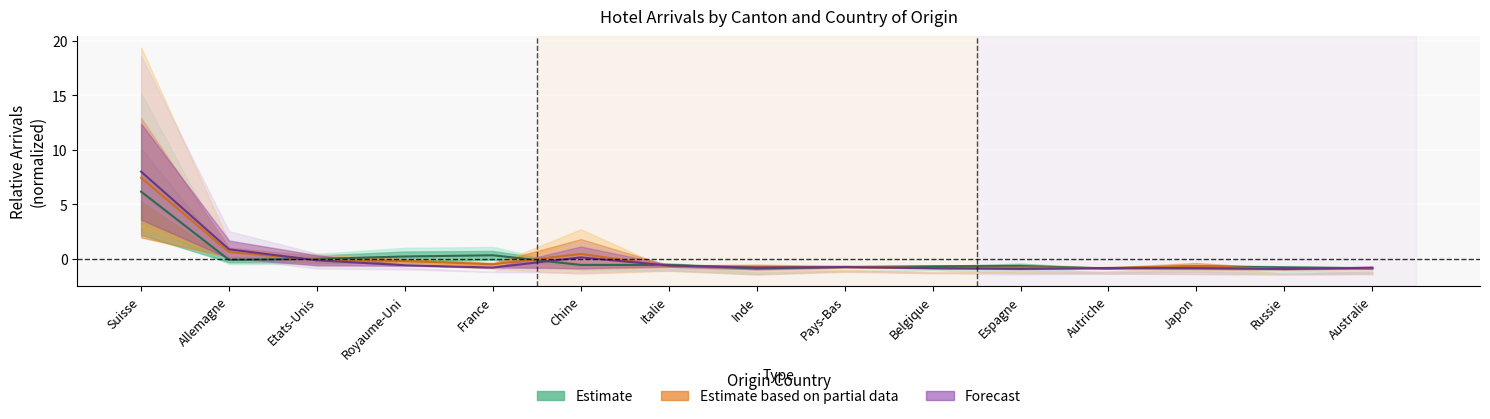

At which label does Grisons_Arrivees reach its minimum?

Russie